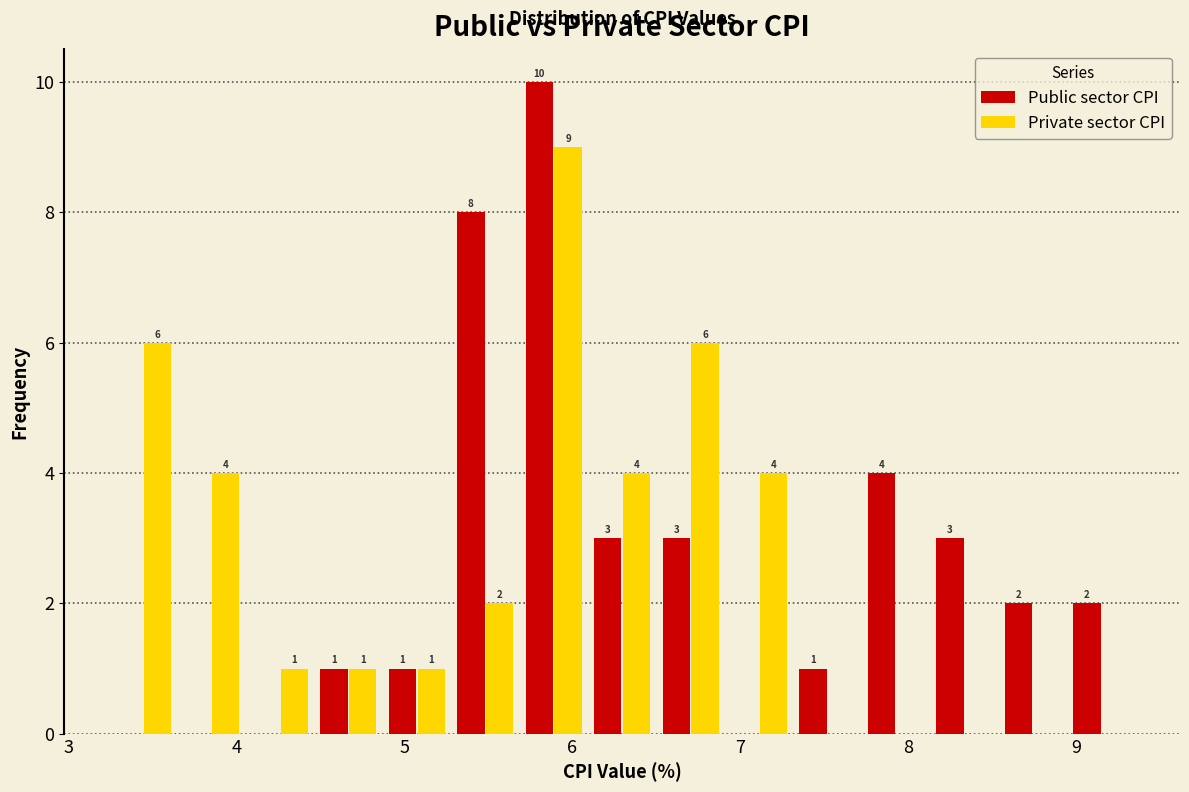

In the Public sector CPI series, which range on the x-axis has the tallest bar?

5.7 to 6.1